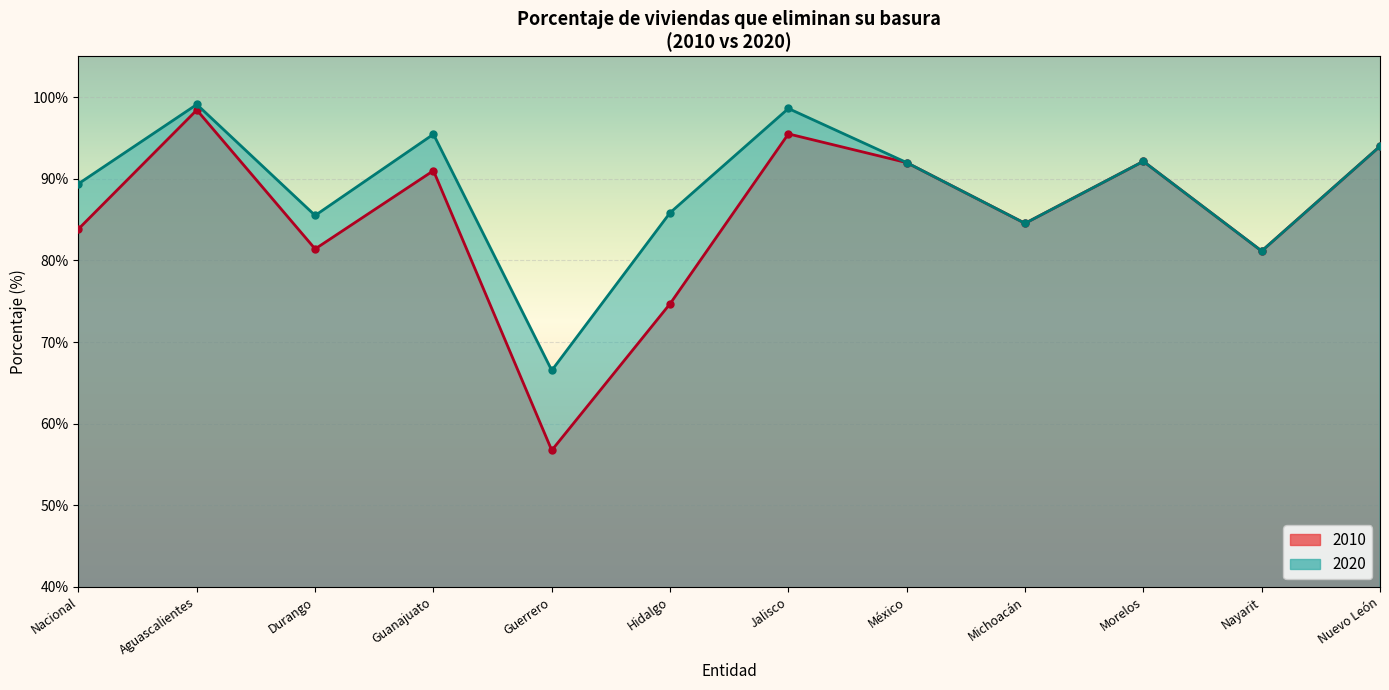

Reading left to right, transcribe all the data shown in this chart.

2010: Nacional=83.9	Aguascalientes=98.4	Durango=81.4	Guanajuato=91.0	Guerrero=56.7	Hidalgo=74.7	Jalisco=95.5	México=92.0	Michoacán=84.5	Morelos=92.1	Nayarit=81.1	Nuevo León=94.0
2020: Nacional=89.4	Aguascalientes=99.1	Durango=85.5	Guanajuato=95.5	Guerrero=66.5	Hidalgo=85.8	Jalisco=98.6	México=92.0	Michoacán=84.5	Morelos=92.1	Nayarit=81.1	Nuevo León=94.0